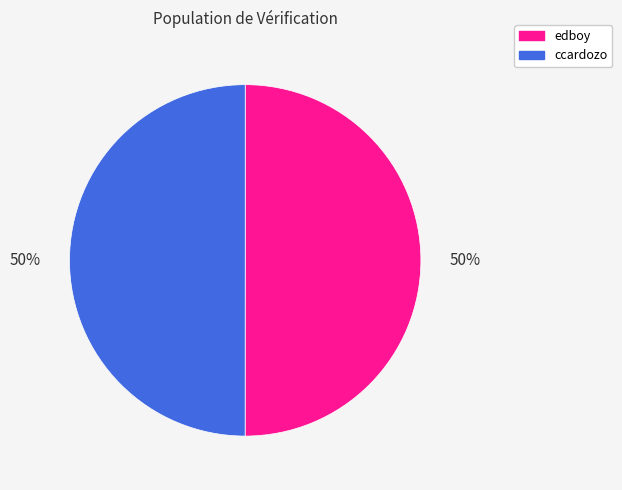

What is the ratio of the value at edboy to the value at ccardozo?

1.0